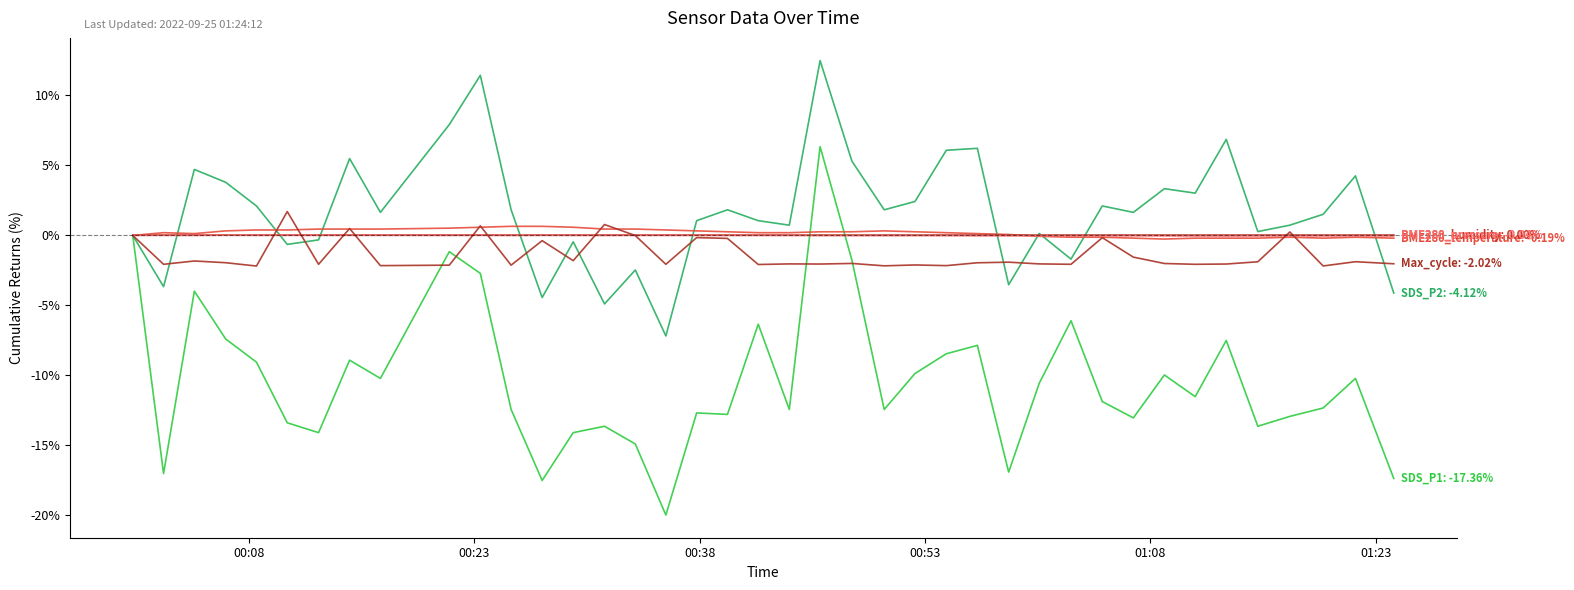

How many lines are shown in the chart?

6